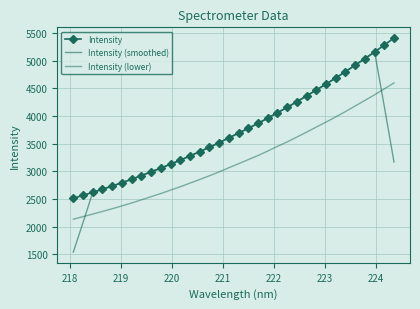

After their last crossing, which series has the higher values: Intensity or Intensity (smoothed)?

Intensity